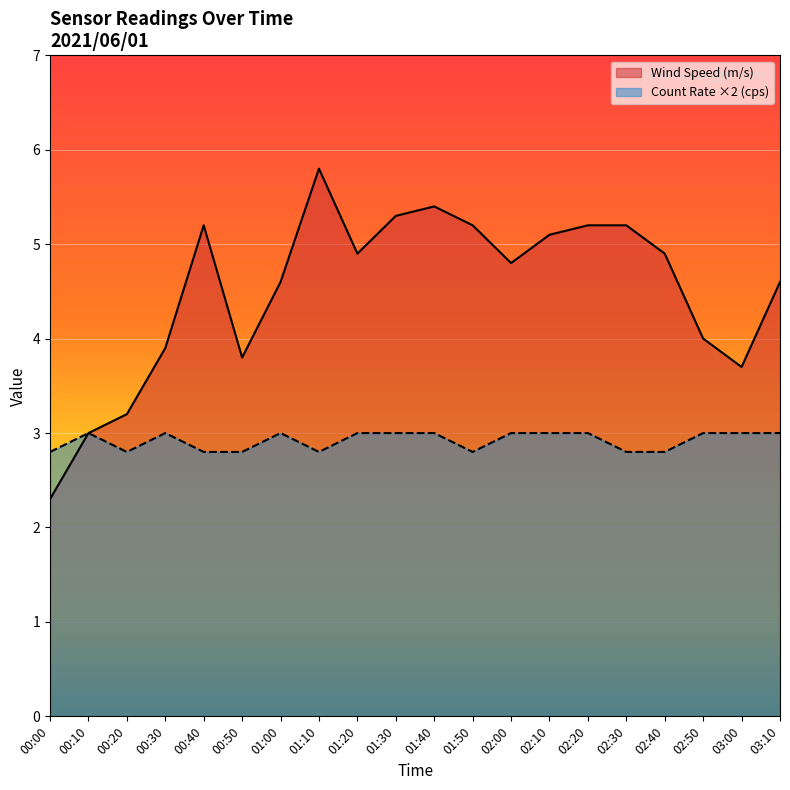

Which series has the largest total across all categories?

Wind Speed (m/s)